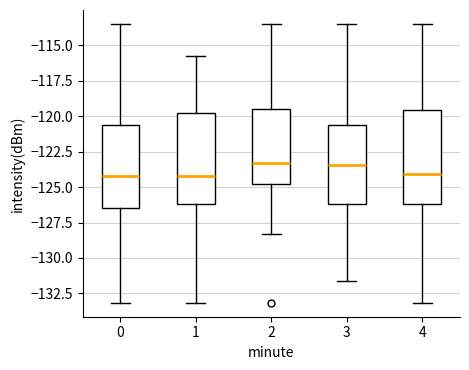

Reading left to right, transcribe this box plot: for each box, give where its median line is, the range the box spans, and where its two whiskers end, as read against the y-axis. The values are not printed on the chart, so give them approximately, as read against the axis.

0: median -124.0, box -126.5 to -120.5, whiskers -133.0 to -113.5
1: median -124.0, box -126.0 to -119.5, whiskers -133.0 to -116.0
2: median -123.5, box -125.0 to -119.5, whiskers -128.5 to -113.5
3: median -123.5, box -126.0 to -120.5, whiskers -131.5 to -113.5
4: median -124.0, box -126.0 to -119.5, whiskers -133.0 to -113.5